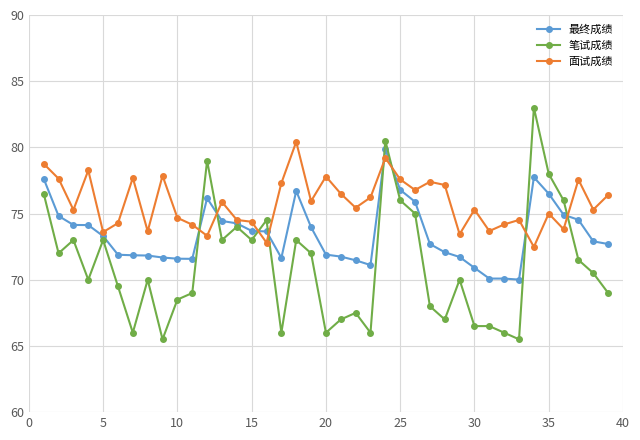

What is the lowest value of the 最终成绩 series?

70.0